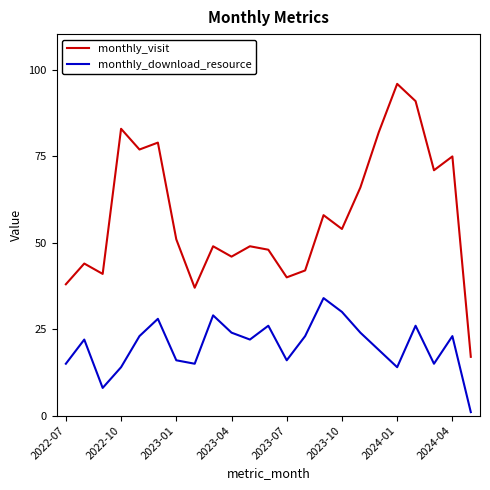

What is the difference between the maximum and minimum values in the monthly_download_resource series?

33